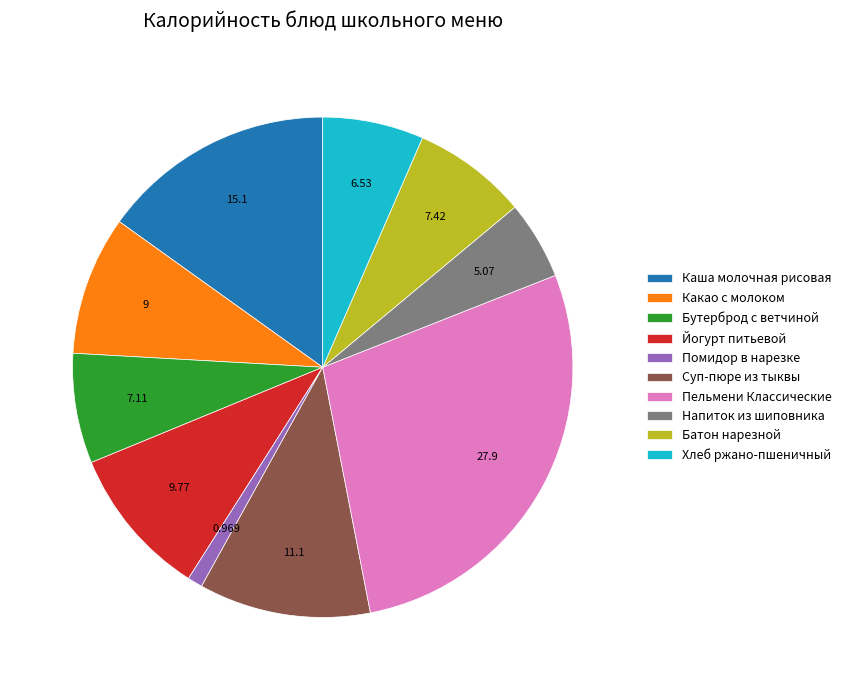

Is the sum of Каша молочная рисовая and Помидор в нарезке greater than half?

No